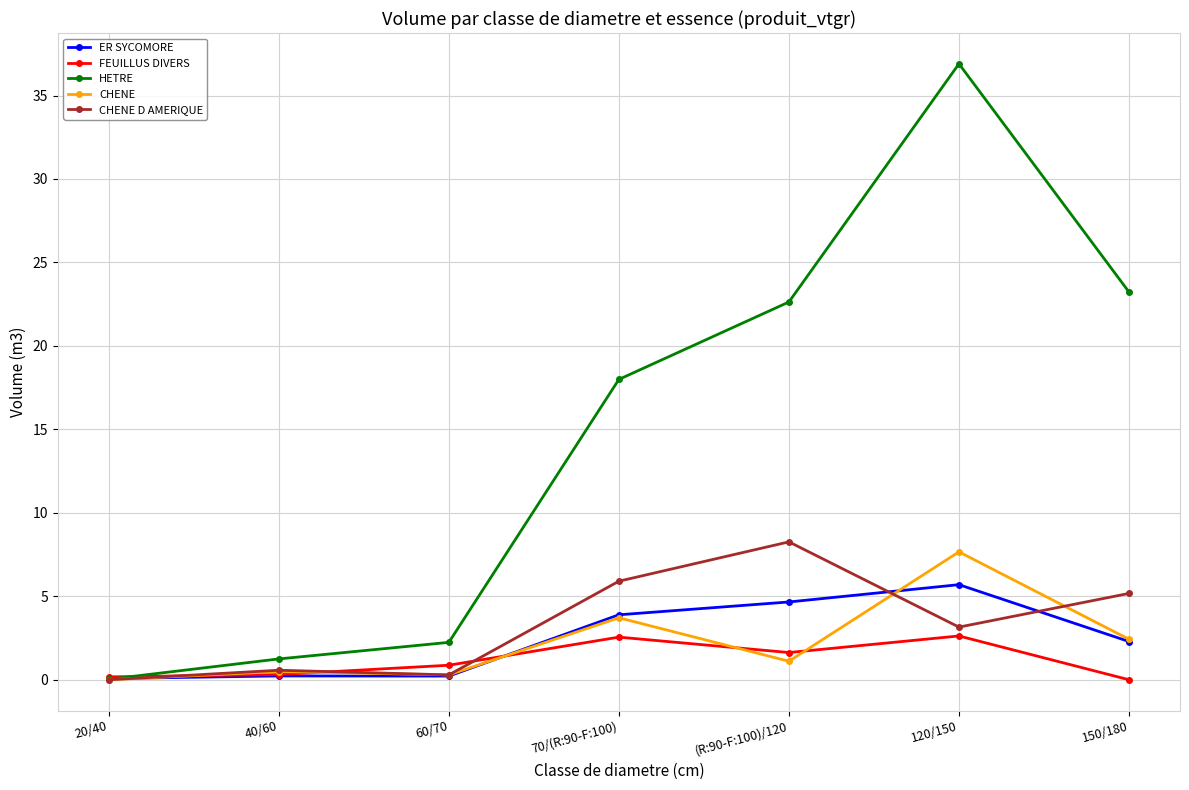

Which series has the largest range (max minus min)?

HETRE